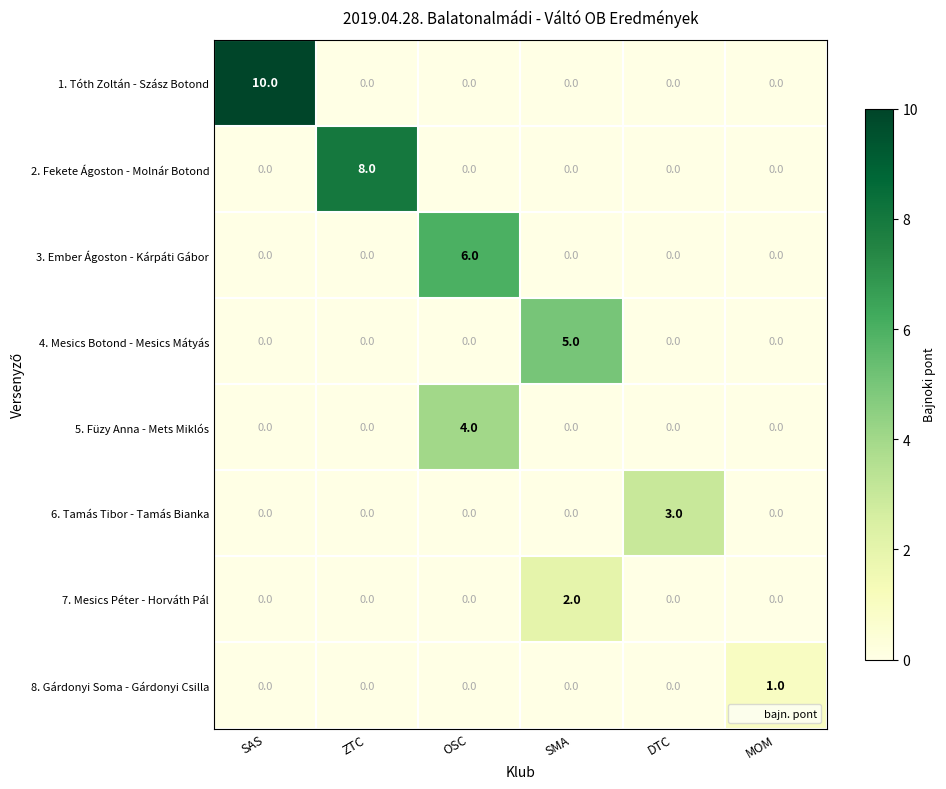

Between SAS and DTC, which series saw the biggest shift?

1. Tóth Zoltán - Szász Botond